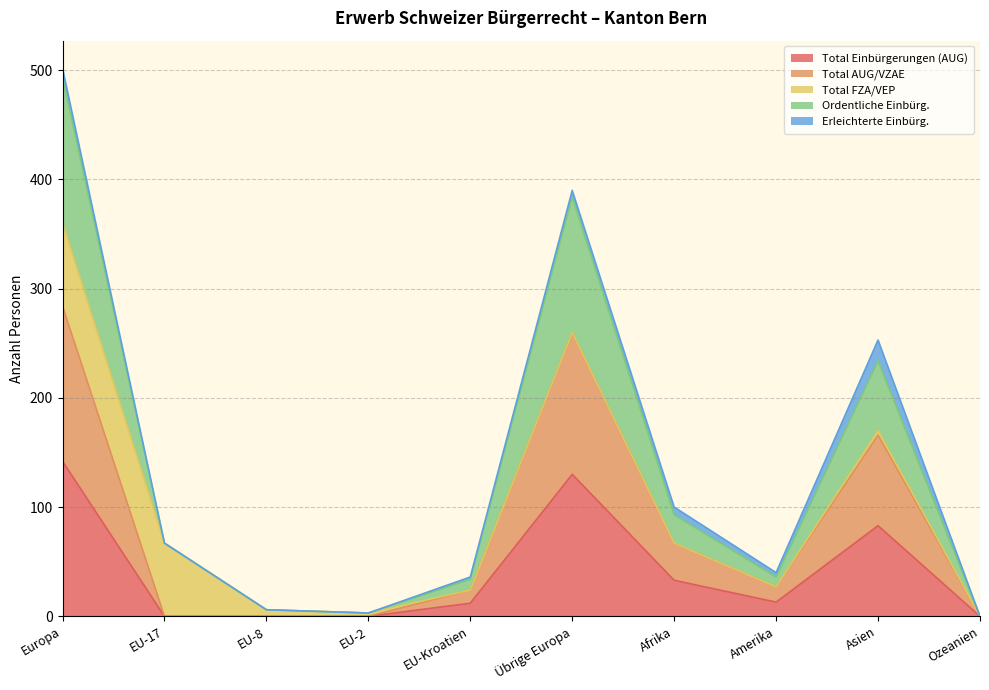

Is it true that Total AUG/VZAE equals 0 at EU-8?

True